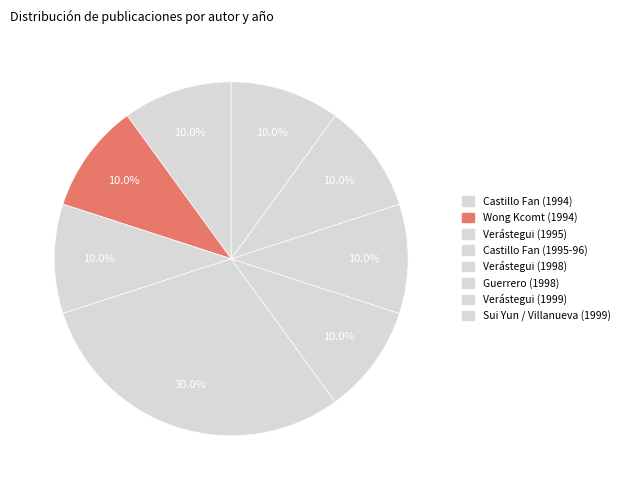

To the nearest percent, what is the average slice percentage?

12%